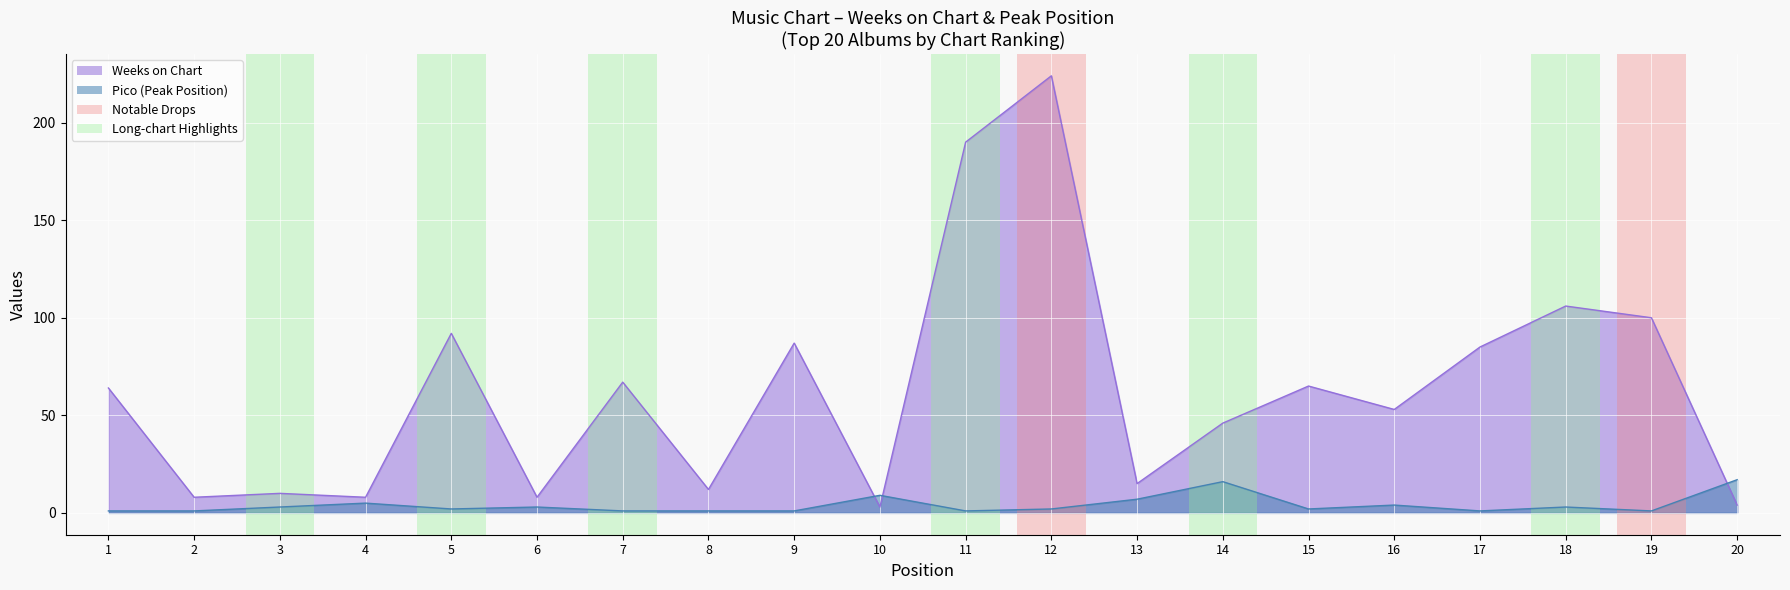

What is the value of the Pico point at the 13th from the left?

7